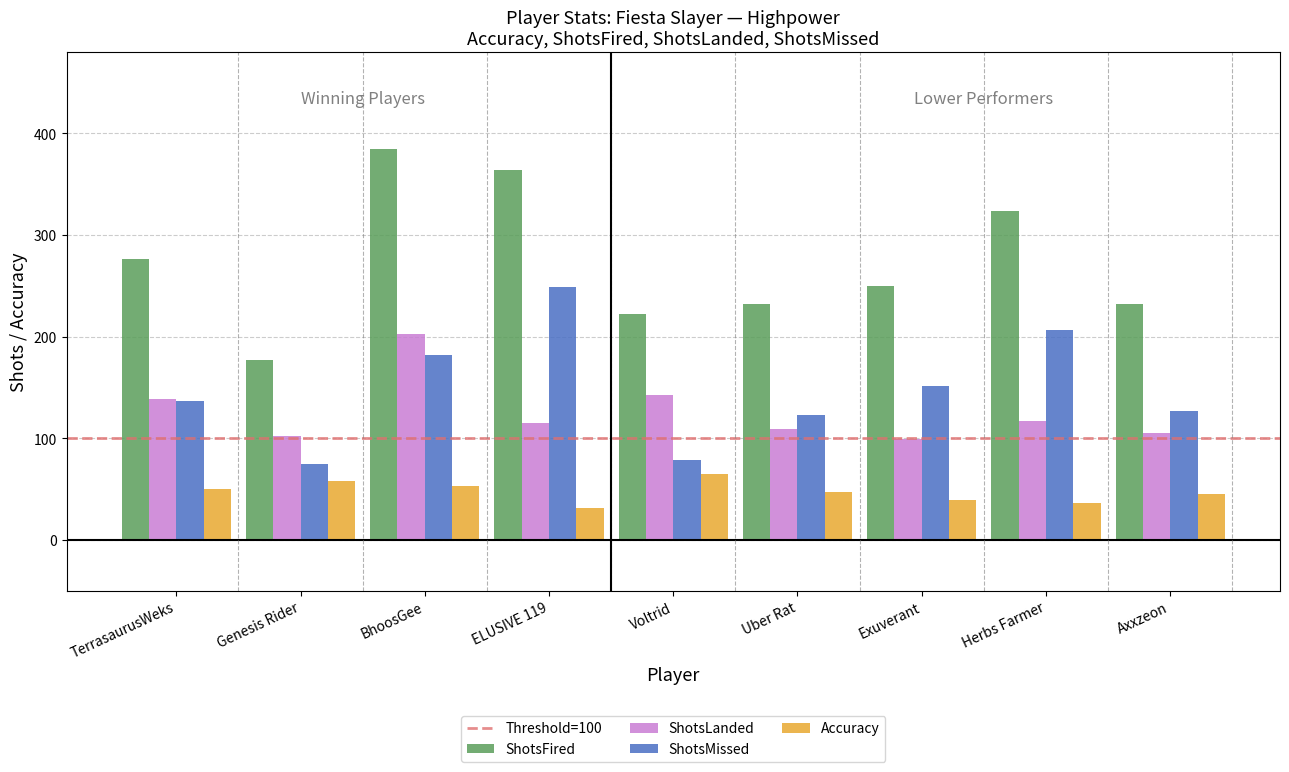

Rank the series at ELUSIVE 119 from highest to lowest value.

ShotsFired, ShotsMissed, ShotsLanded, Accuracy